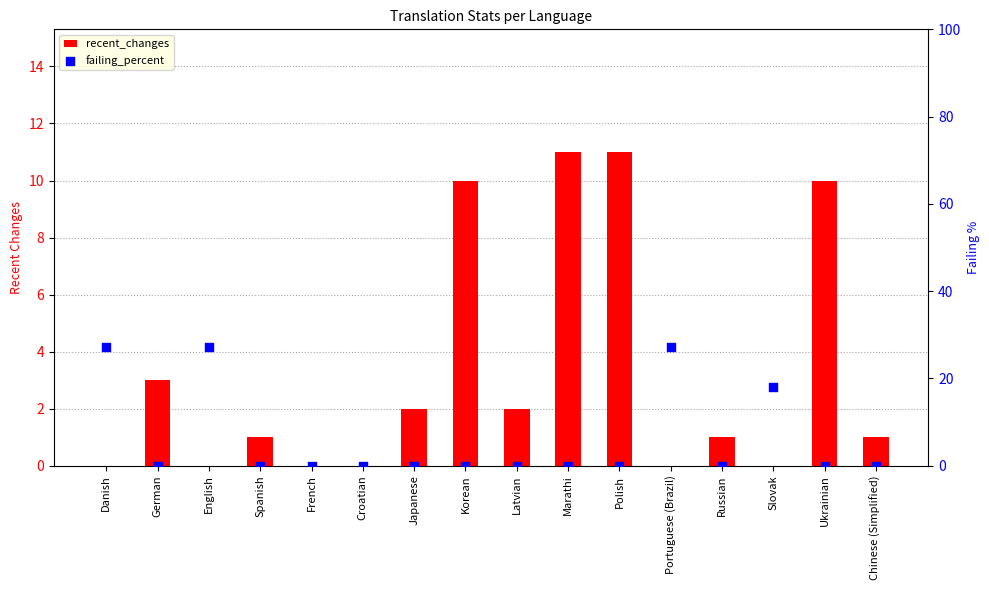

What is the total value across all series at Danish?

27.2